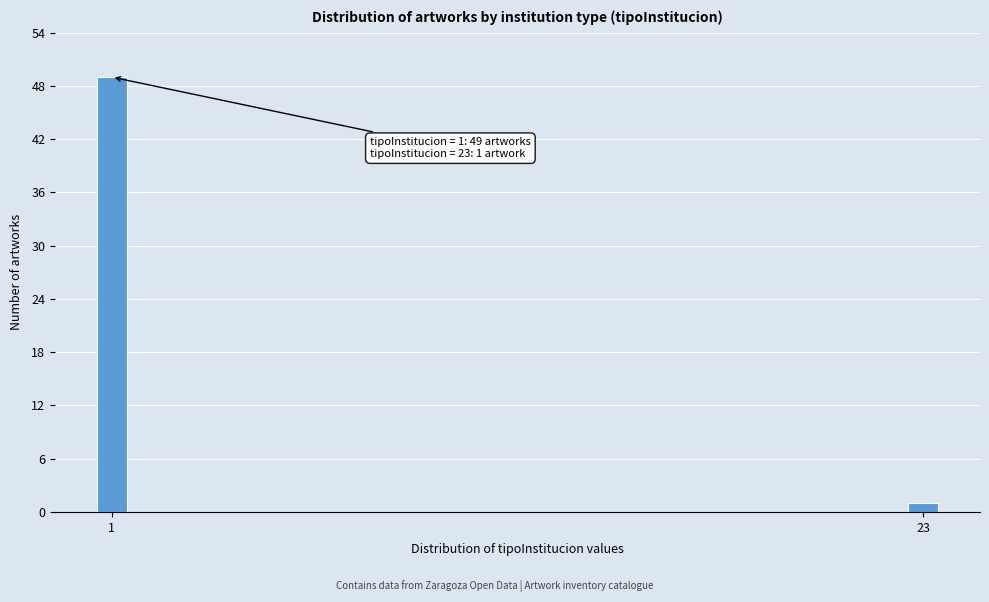

Reading left to right, list all the values displayed in this chart.

49	1